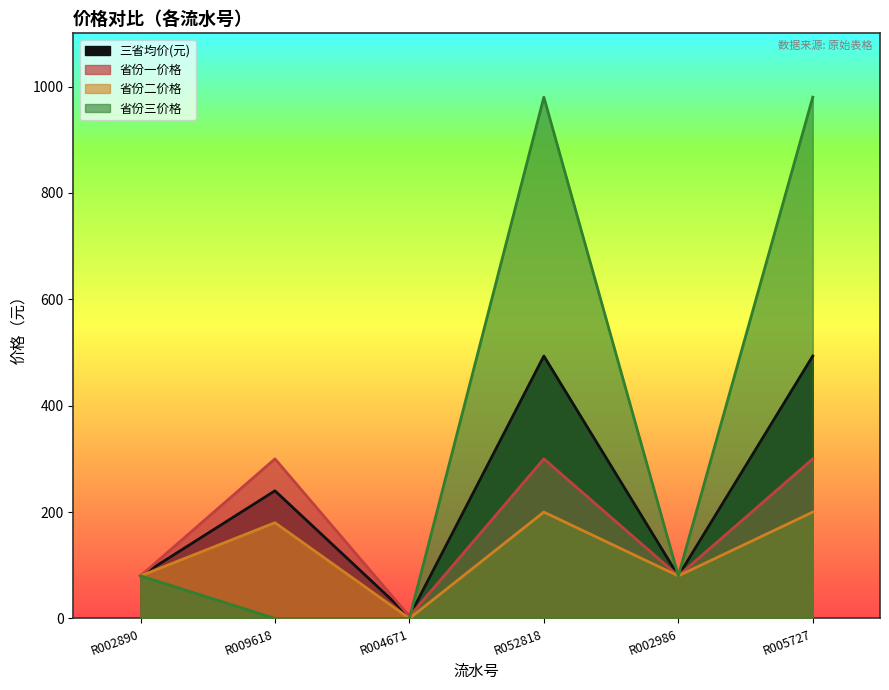

What position from the right is R005727?

1